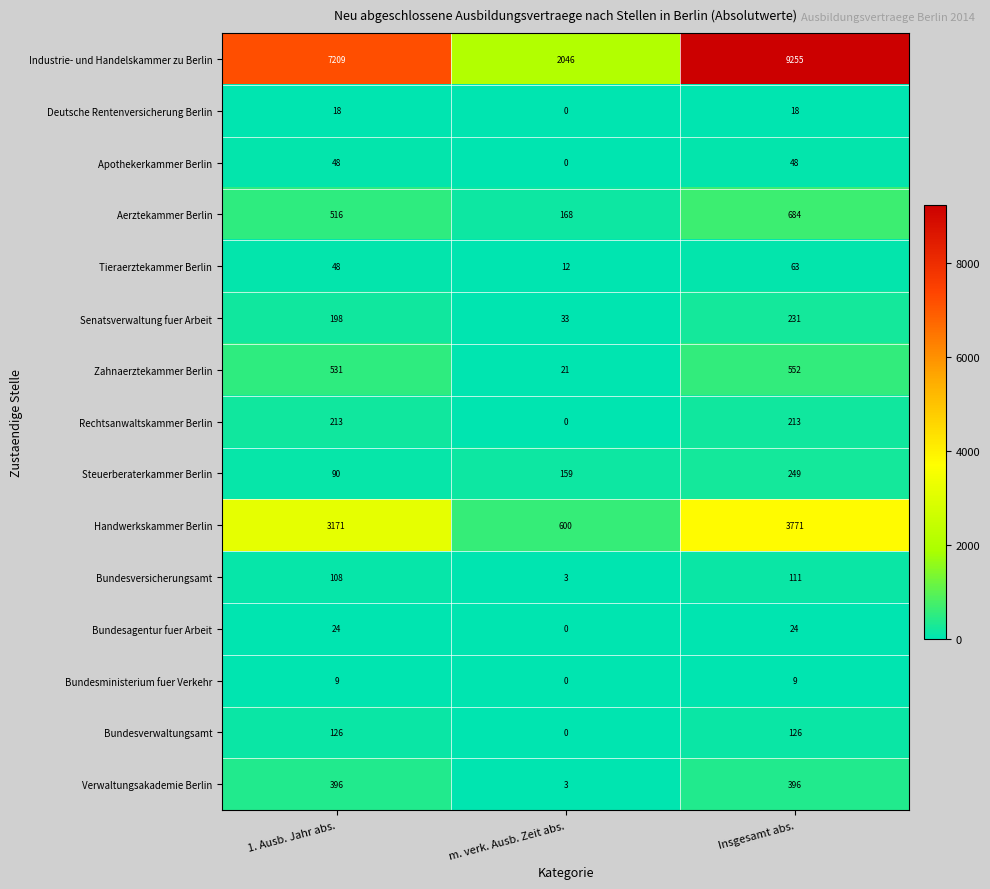

What value does the Bundesversicherungsamt series have at m. verk. Ausb. Zeit abs., to the nearest 5?

5